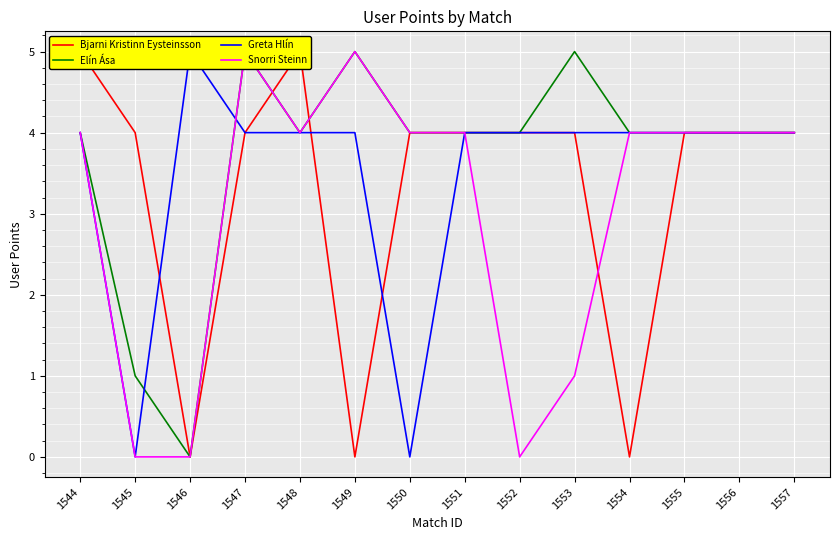

Which has a higher value, 1549 or 1544?

1544